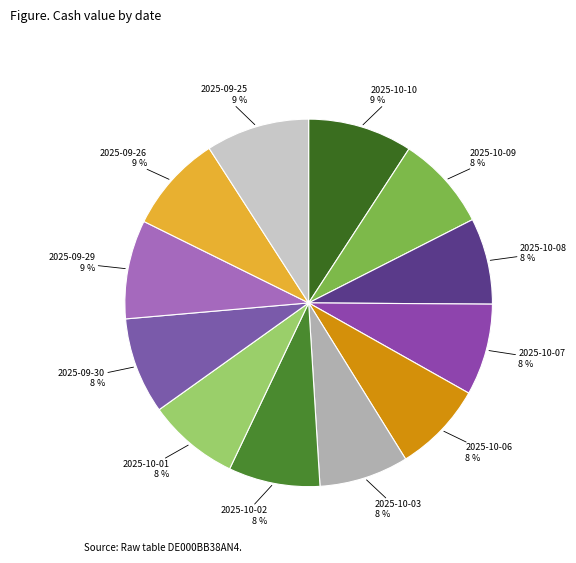

Count the number of slices in the pie.

12